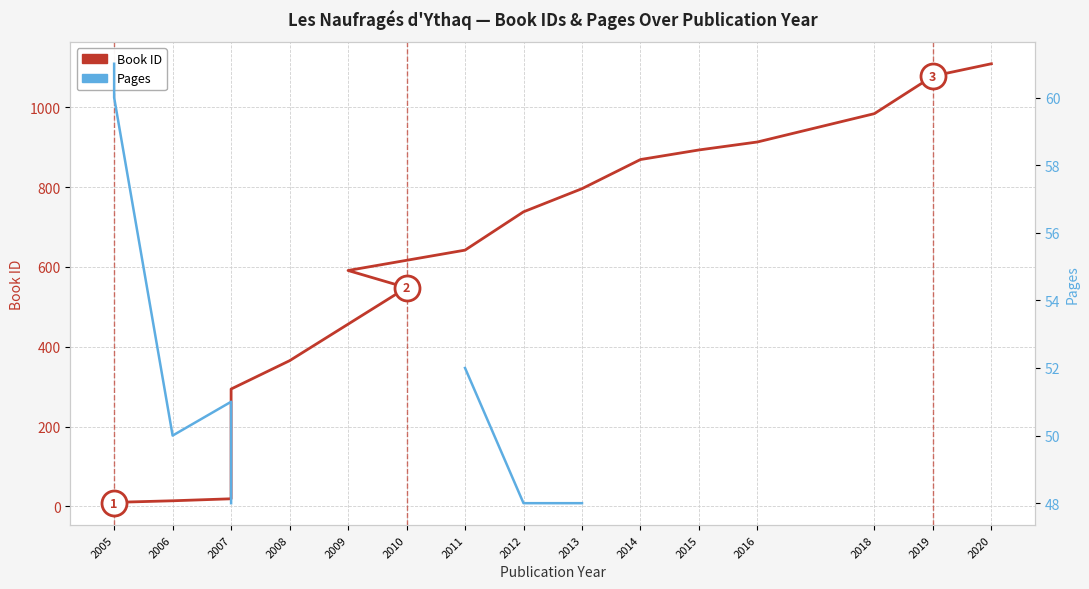

True or false: Pages and Book ID intersect in this chart.

True